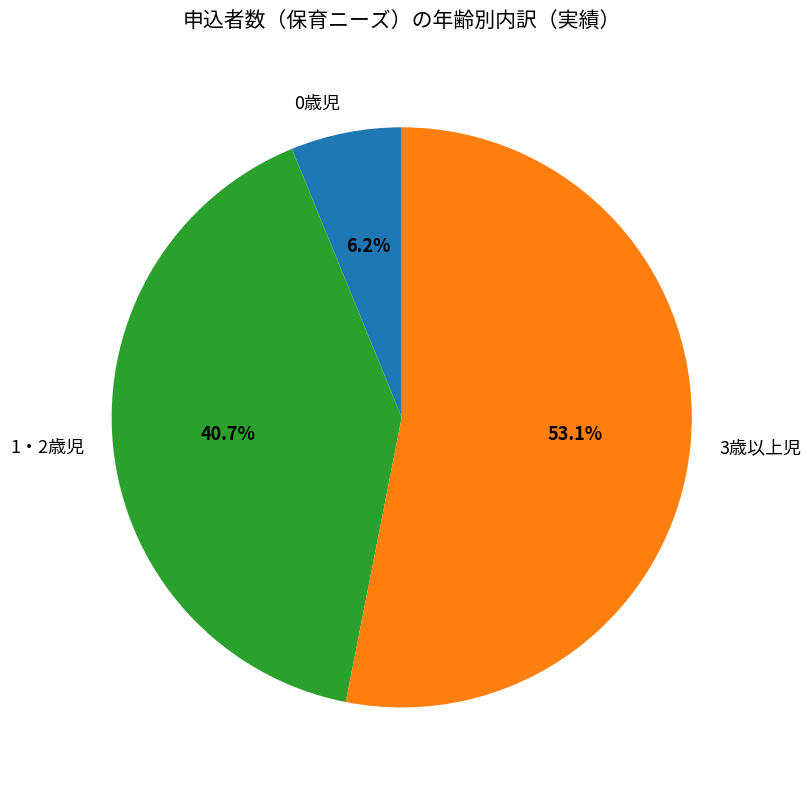

Is it true that 1・2歳児 is 53% of the pie?

False